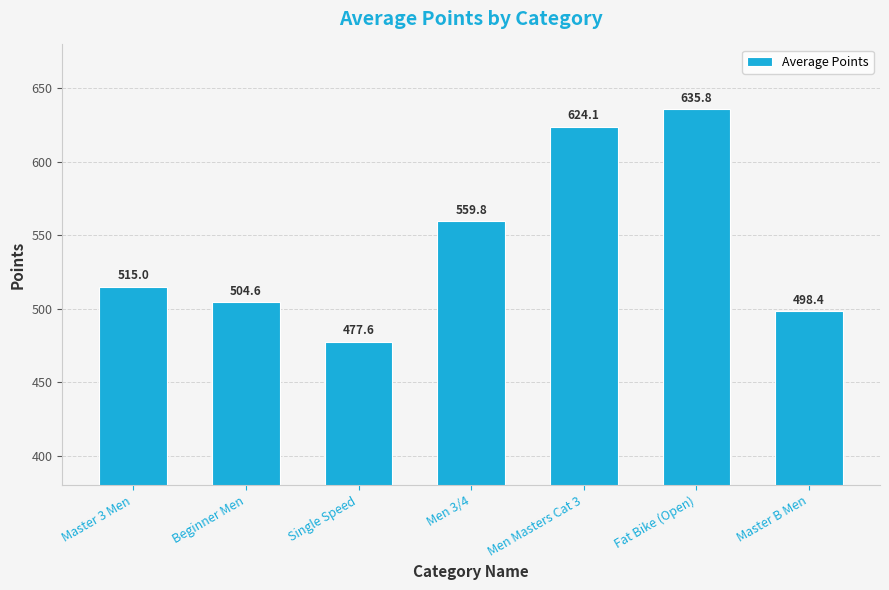

How many values are below 515?

3